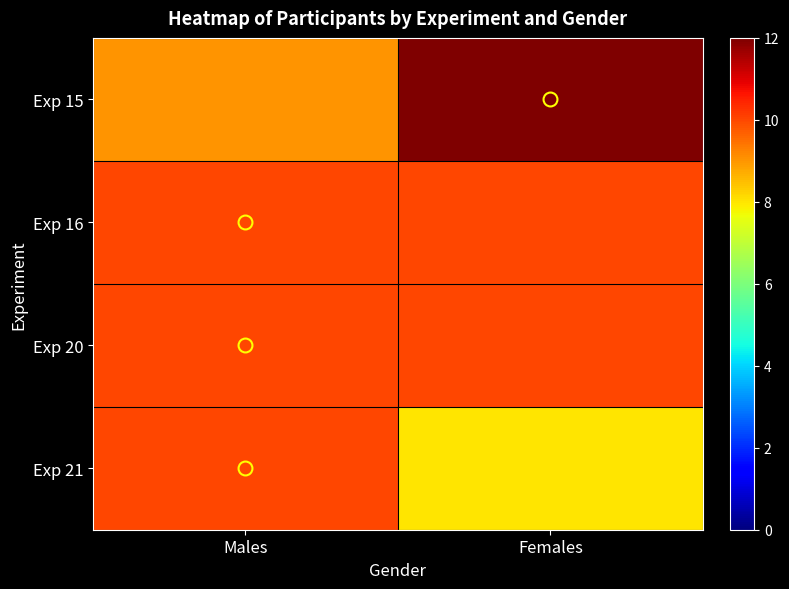

Count the number of categories in the chart.

2